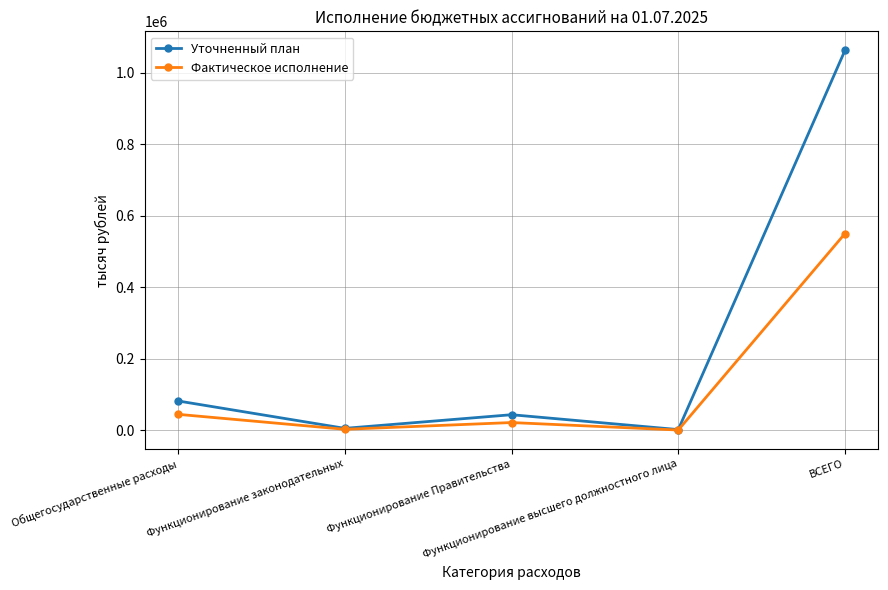

What is the label of the 3rd point from the left?

Функционирование Правительства